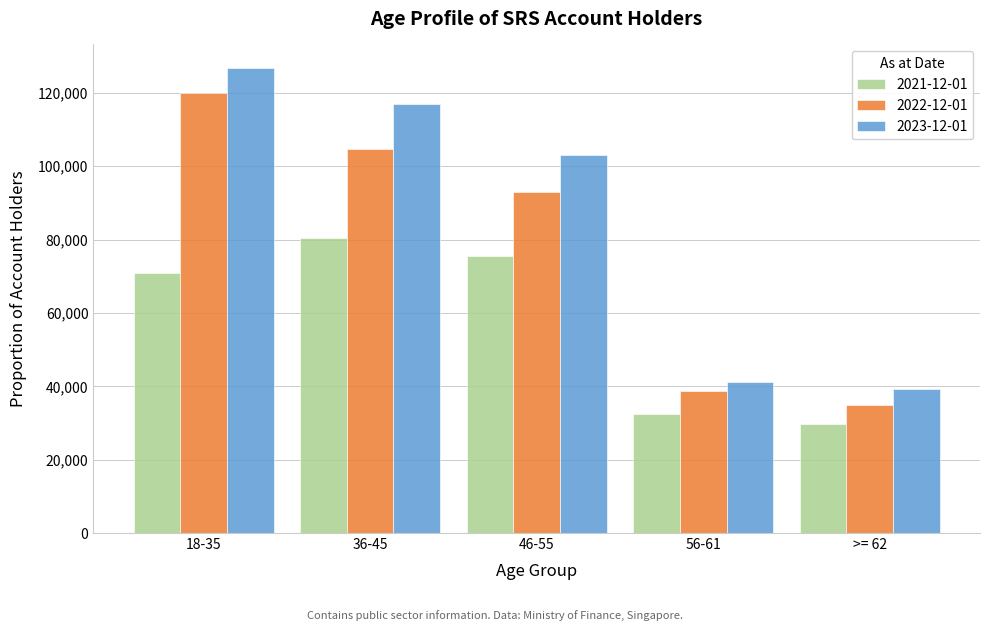

Reading left to right, what are all the values shown in this chart?

2021-12-01: 18-35=70862.0	36-45=80320.0	46-55=75593.0	56-61=32390.0	>= 62=29628.0
2022-12-01: 18-35=120086.9	36-45=104591.8	46-55=92970.5	56-61=38737.7	>= 62=34863.9
2023-12-01: 18-35=126874.0	36-45=116991.0	46-55=102966.0	56-61=41211.0	>= 62=39146.0